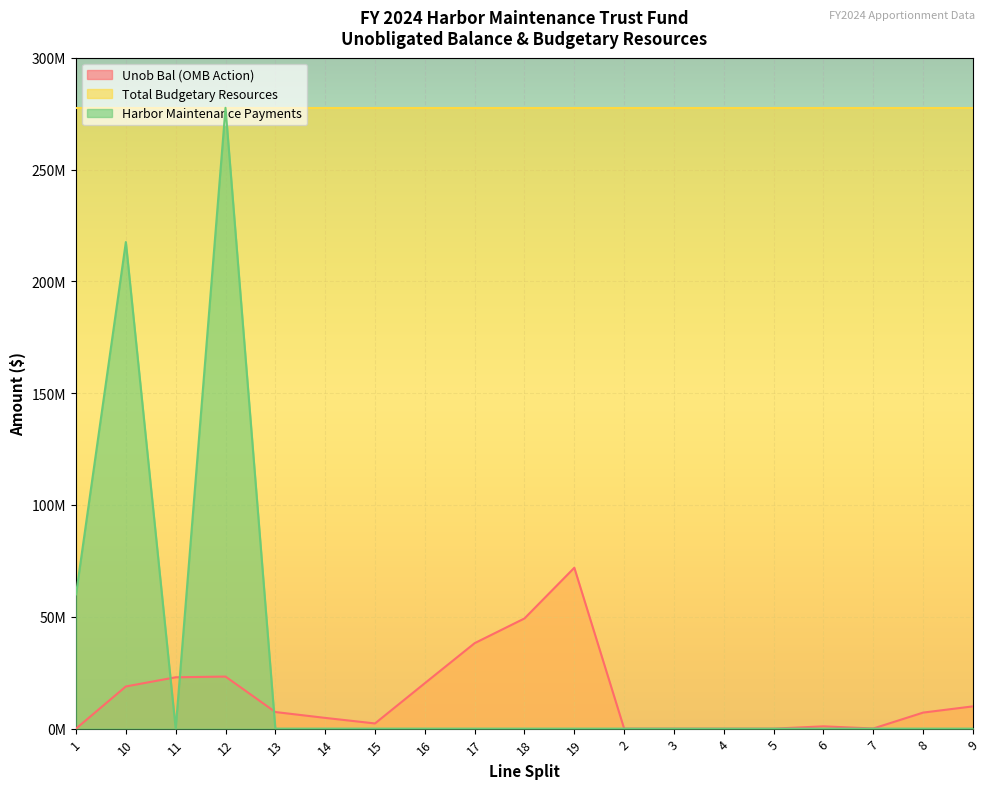

Is it true that Unob Bal (OMB Action) equals 14 at 3?

True